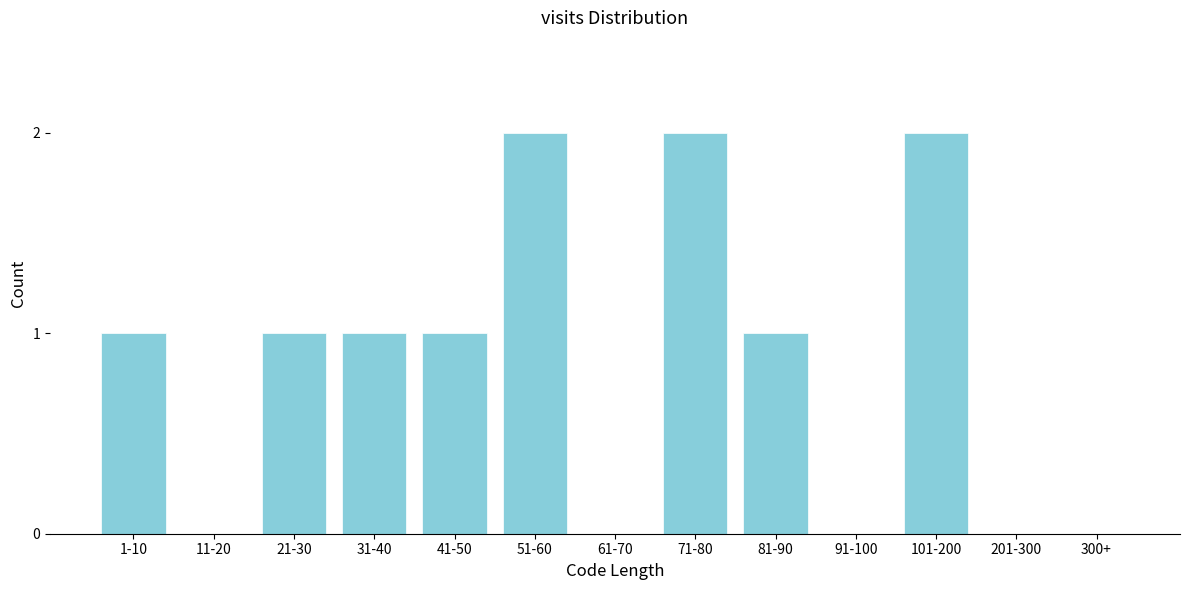

Reading left to right, what are all the values shown in this chart?

1-10=1	11-20=0	21-30=1	31-40=1	41-50=1	51-60=2	61-70=0	71-80=2	81-90=1	91-100=0	101-200=2	201-300=0	300+=0